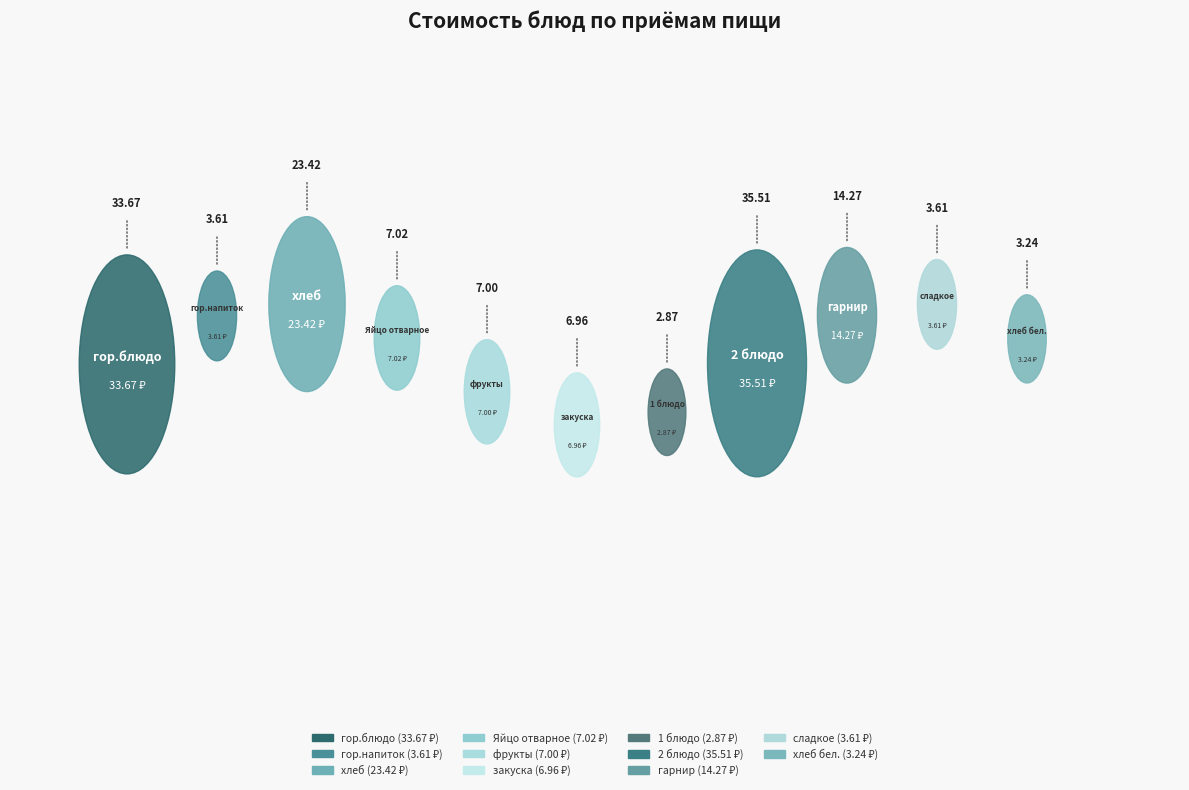

Does any single category account for the majority?

No